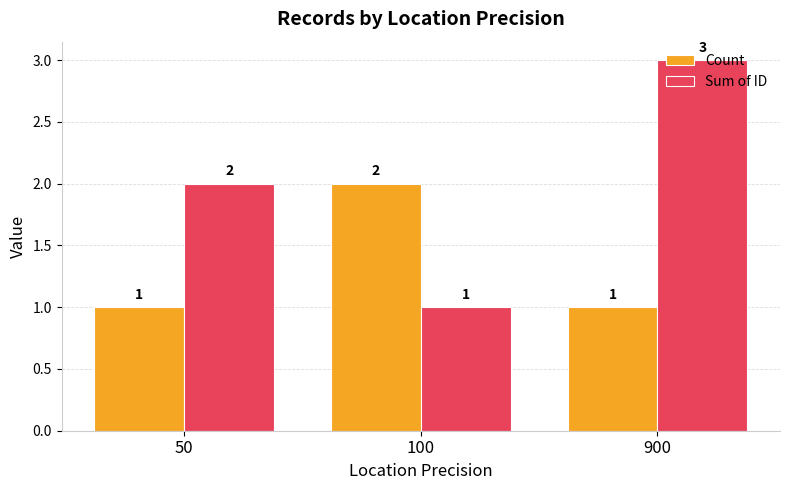

What is the difference between the maximum and minimum values in the Count series?

1